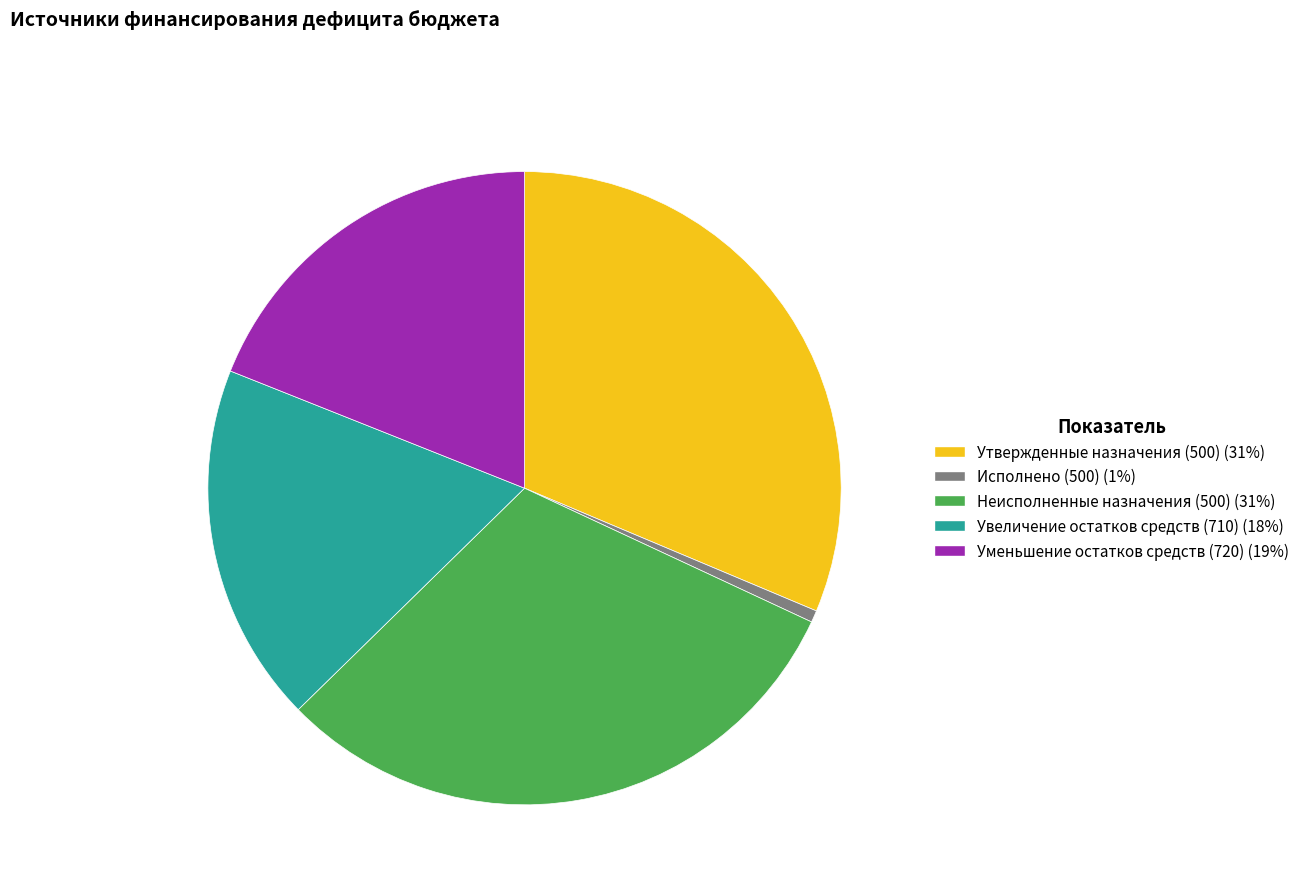

The Исполнено (500) slice represents 1% of the pie. True or false?

True